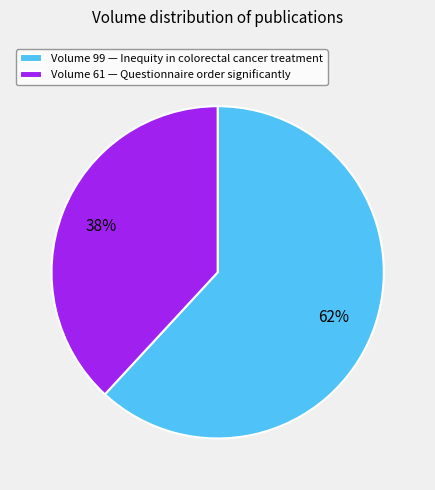

How many segments does this pie chart have?

2